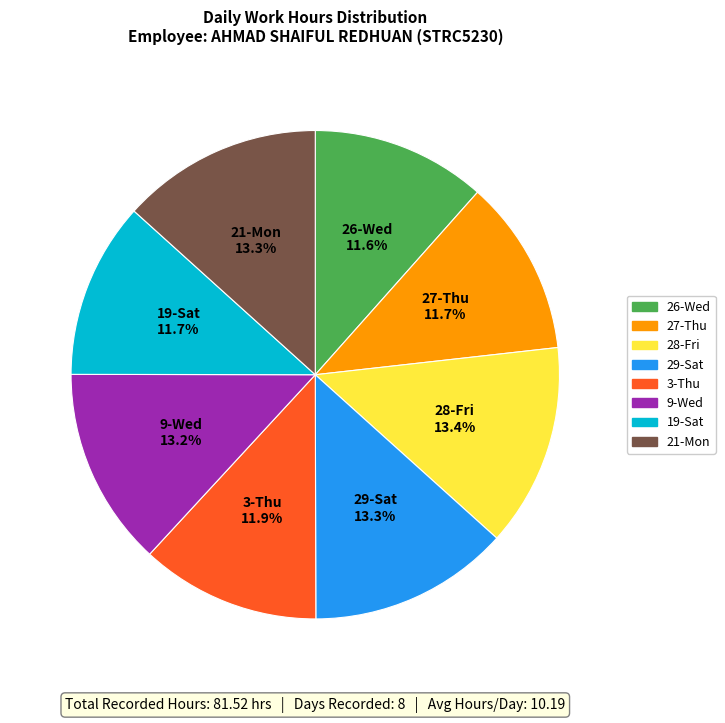

Approximately how many times larger is the value at 19-Sat compared to 3-Thu?

1.0